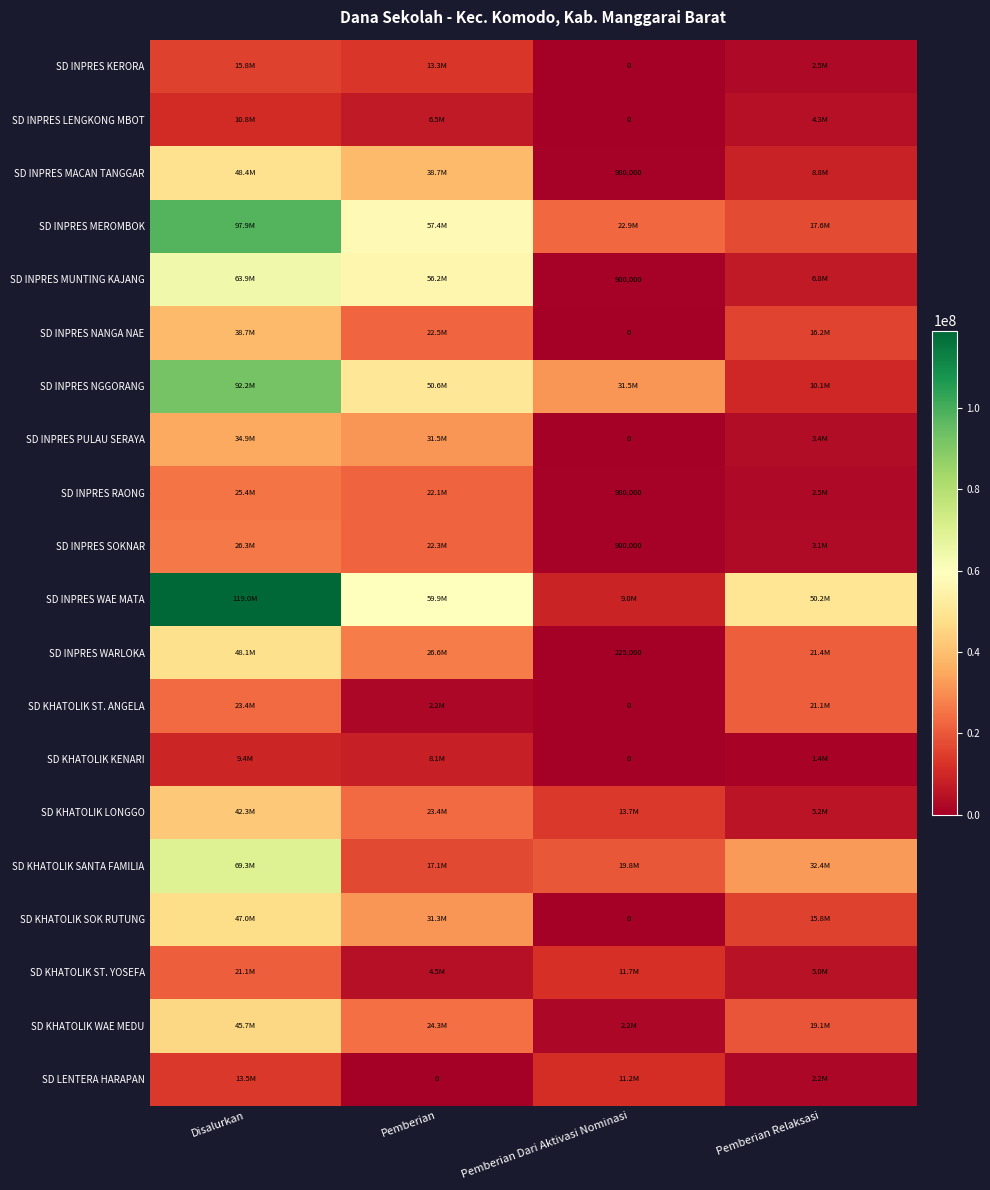

Which label corresponds to the smallest value in the chart?

Pemberian Dari Aktivasi Nominasi